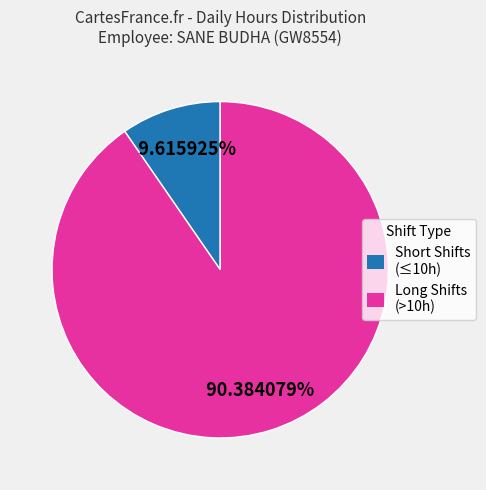

Combined, do Short Shifts (≤10h) and Long Shifts (>10h) account for over 50%?

Yes